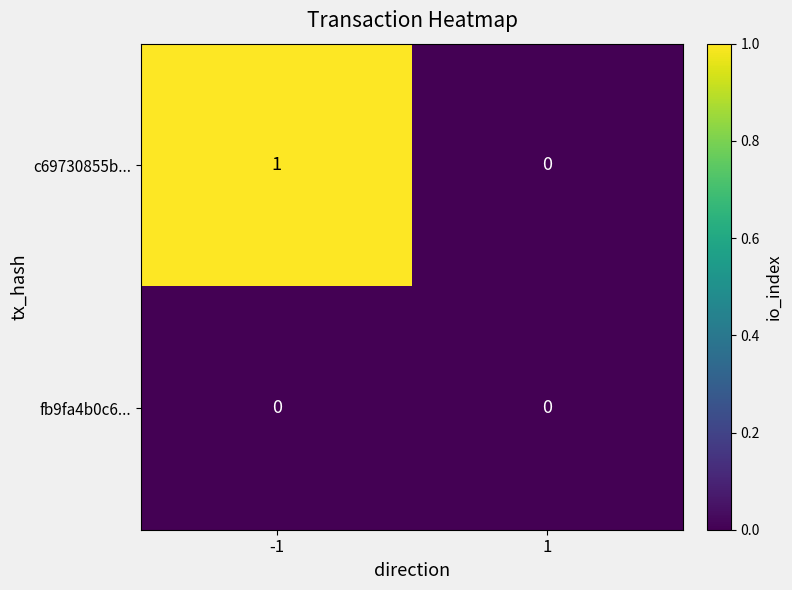

The value of fb9fa4b0c6... at -1 is 0. True or false?

True